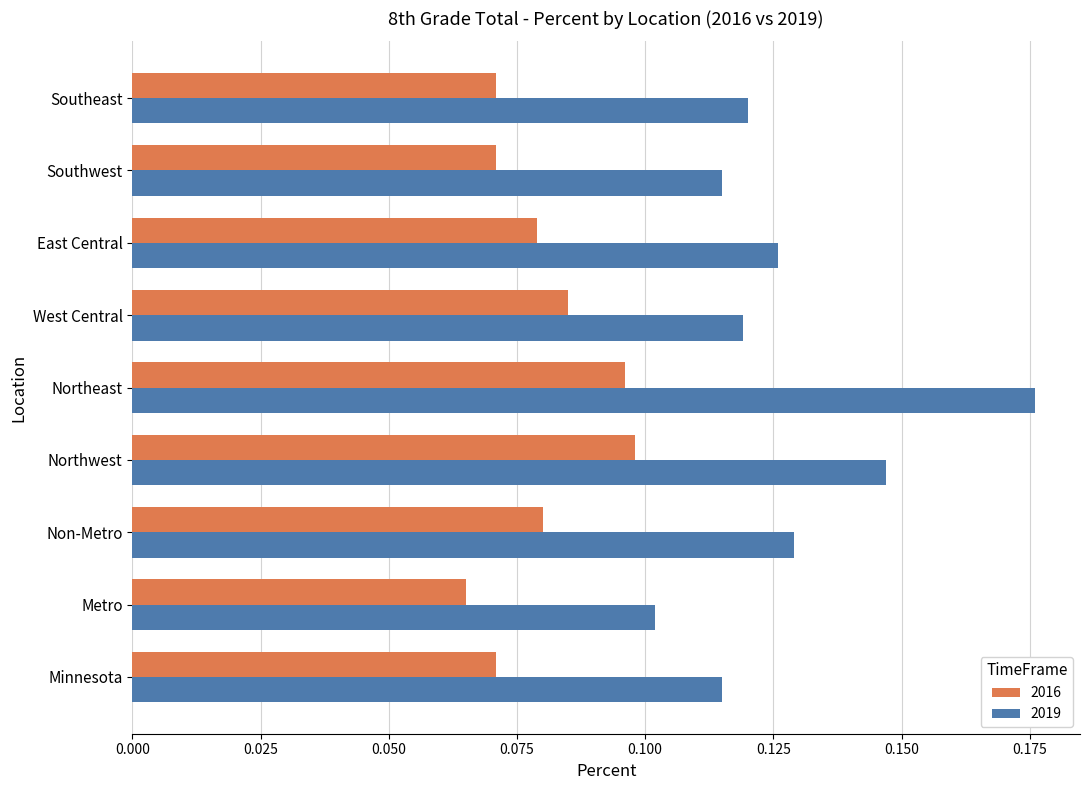

Rank the series by their average value, from lowest to highest.

2016, 2019